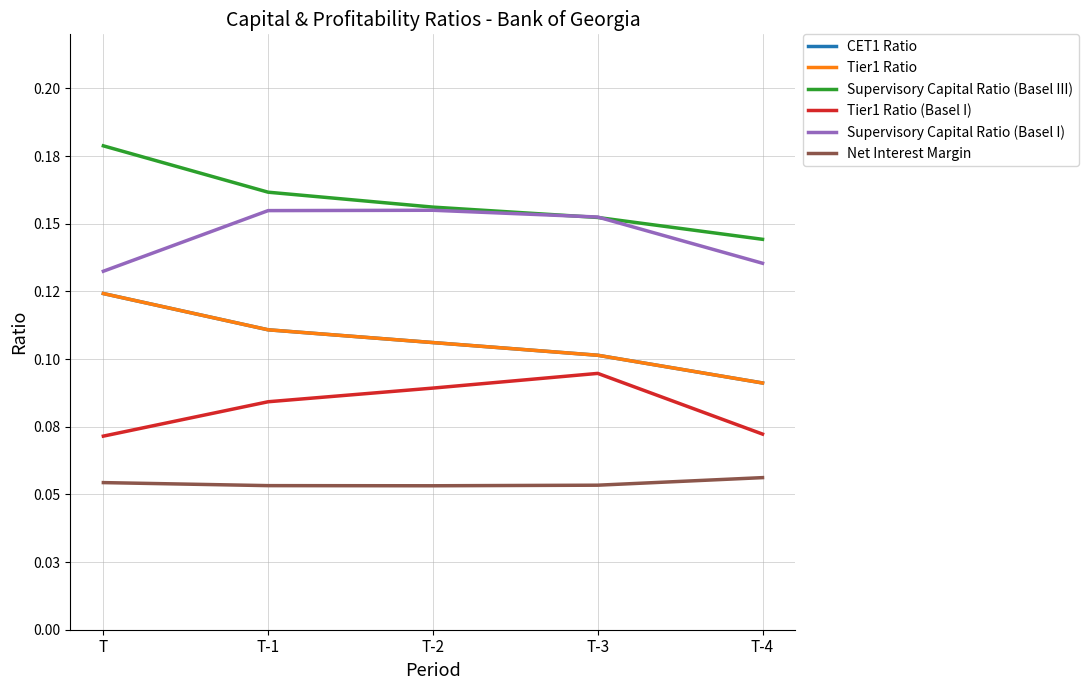

Reading left to right, extract all data points from this chart.

CET1 Ratio: 0.1	0.1	0.1	0.1	0.1
Tier1 Ratio: 0.1	0.1	0.1	0.1	0.1
Supervisory Capital Ratio (Basel III): 0.2	0.2	0.2	0.2	0.1
Tier1 Ratio (Basel I): 0.1	0.1	0.1	0.1	0.1
Supervisory Capital Ratio (Basel I): 0.1	0.2	0.2	0.2	0.1
Net Interest Margin: 0.1	0.1	0.1	0.1	0.1